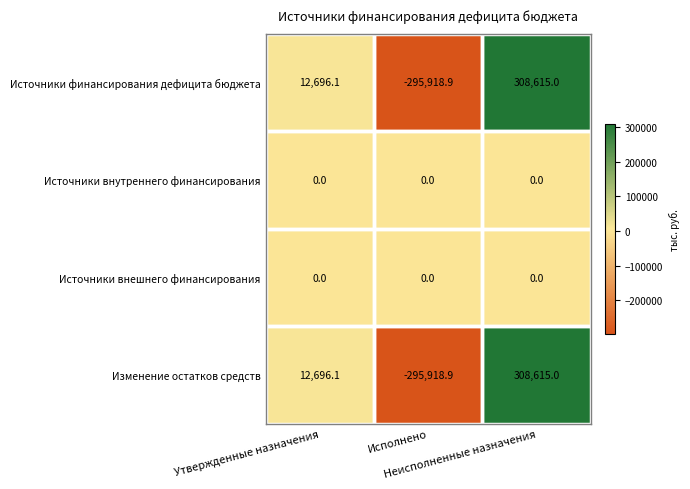

Which category has the highest value across all series?

Неисполненные назначения